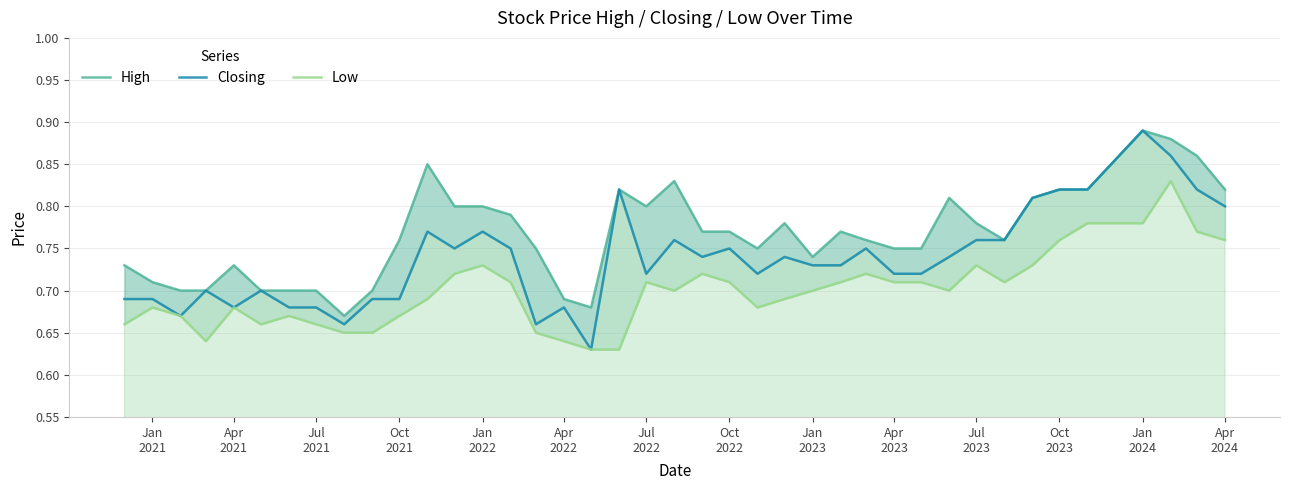

How many interior local valleys does the Closing series have?

9